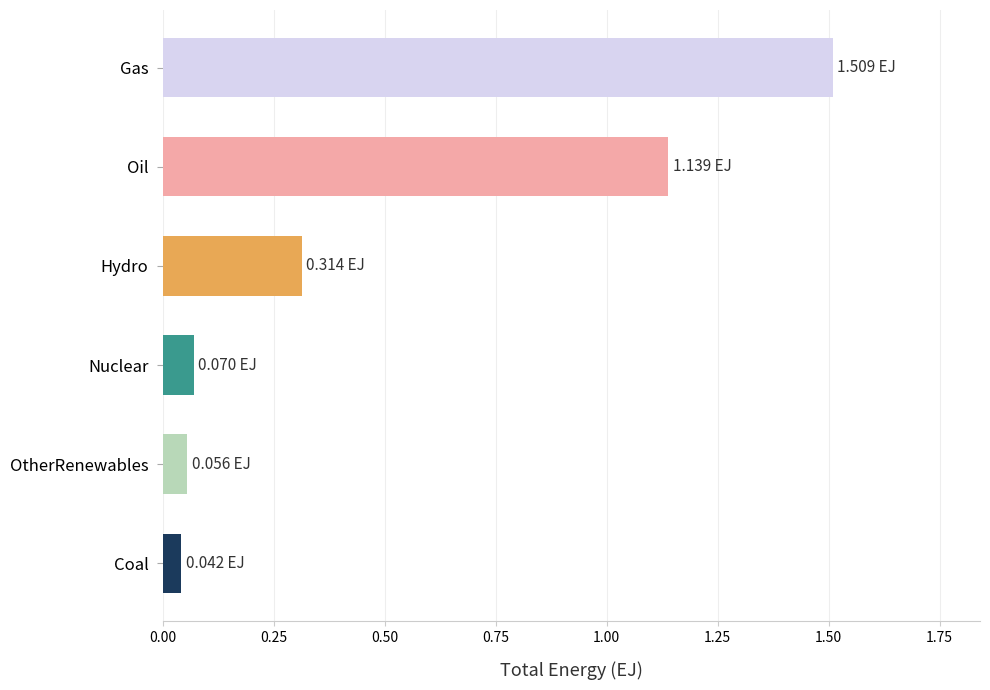

How many series are shown in this chart?

1